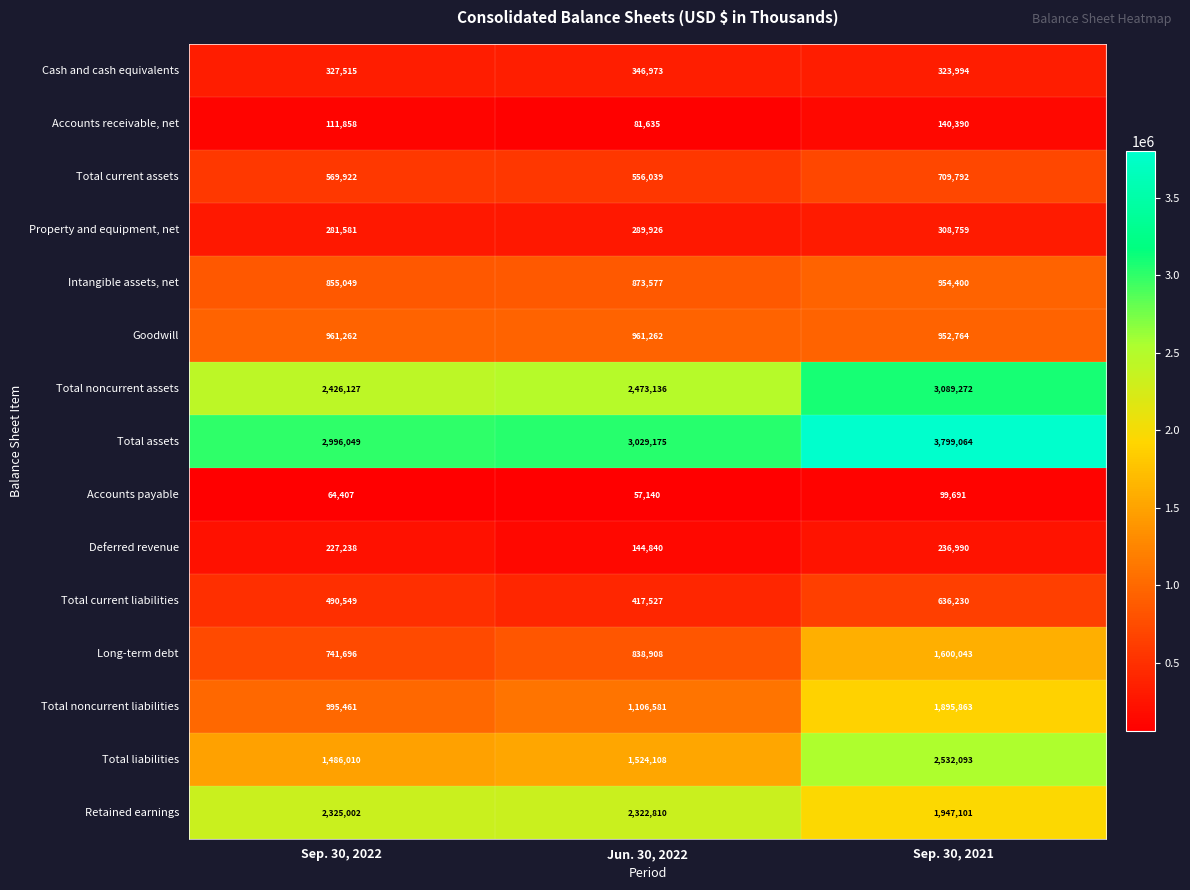

List the series in order of their peak value, highest first.

Total assets, Total noncurrent assets, Total liabilities, Retained earnings, Total noncurrent liabilities, Long-term debt, Goodwill, Intangible assets, net, Total current assets, Total current liabilities, Cash and cash equivalents, Property and equipment, net, Deferred revenue, Accounts receivable, net, Accounts payable